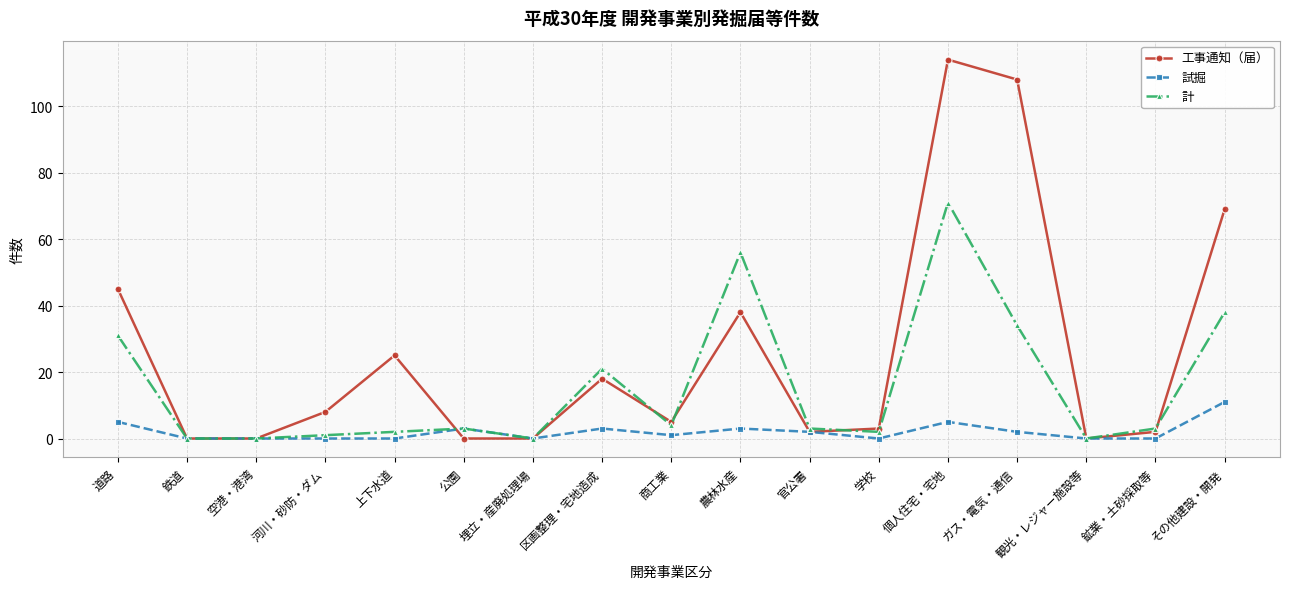

List the series in order of their overall mean, highest first.

工事通知（届）, 計, 試掘